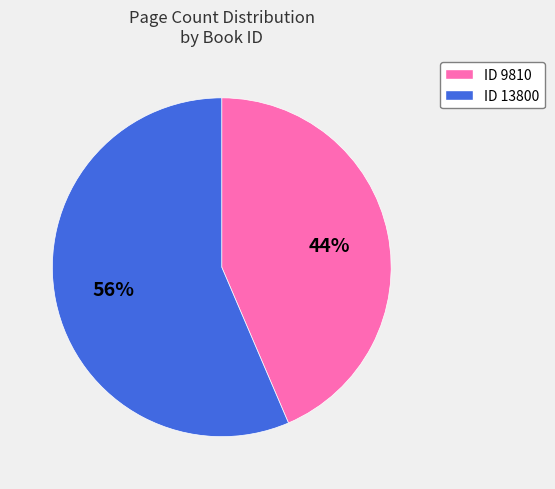

To the nearest percent, what is the average slice percentage?

50%